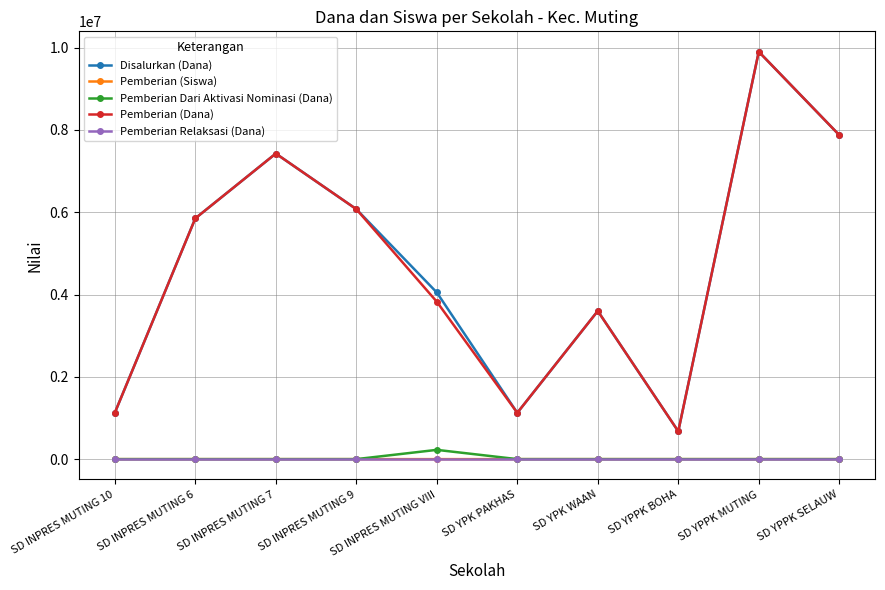

What is the average value of the Disalurkan (Dana) series?

4770000